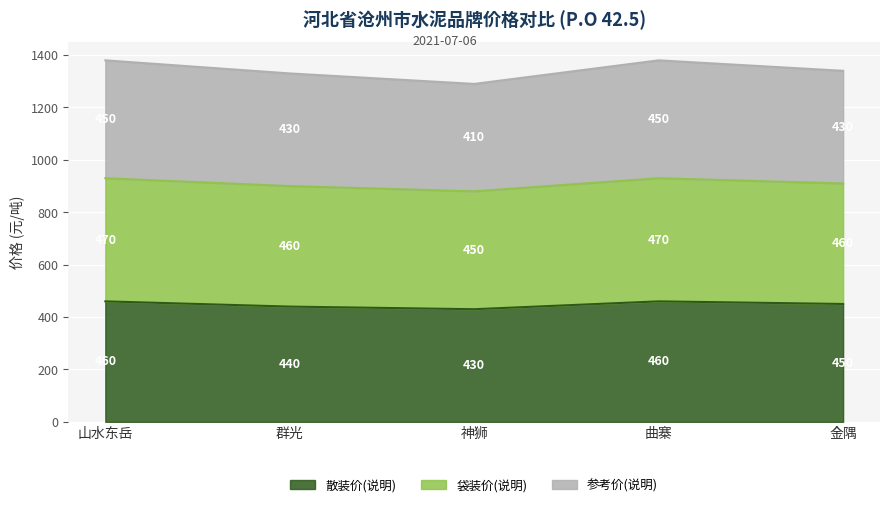

Is it true that 散装价(说明) equals 430 at 神狮?

True